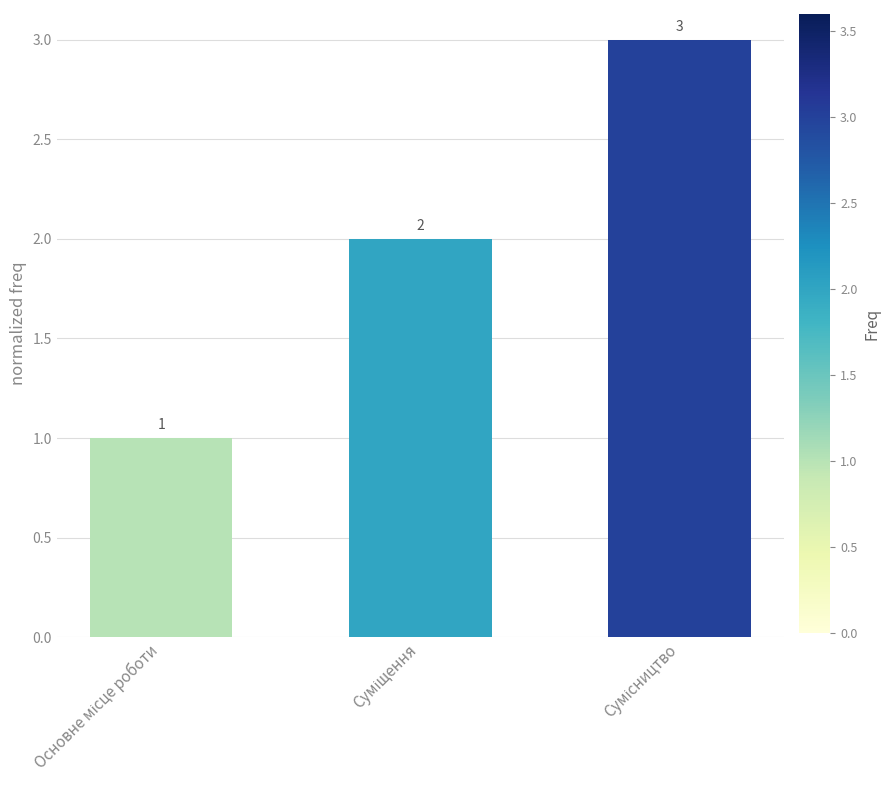

What is the maximum value shown in the chart?

3